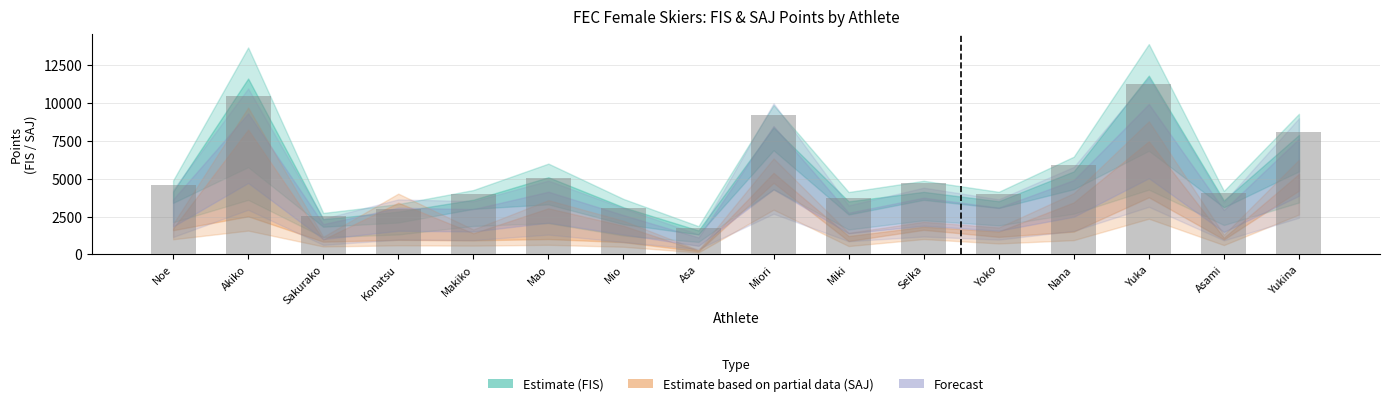

What is the change in value from Konatsu to Yukina?

+5097.0